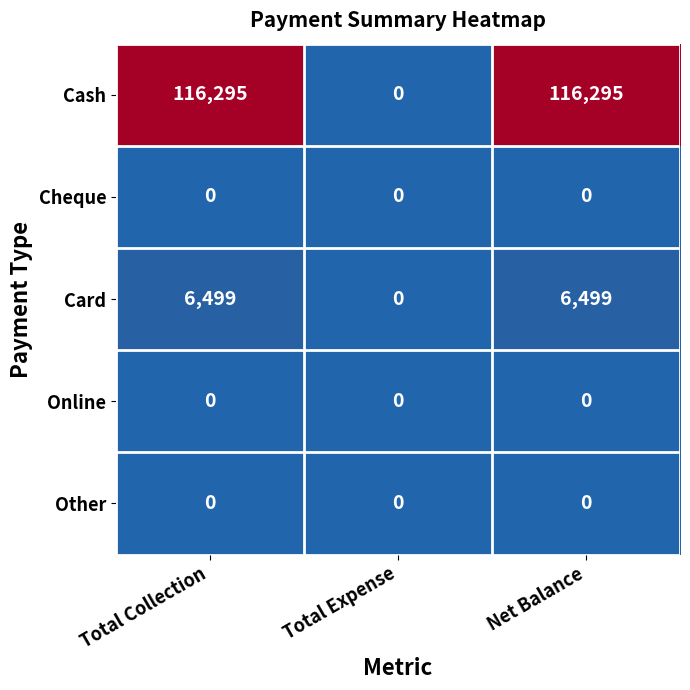

What is the maximum value shown in the chart?

116295